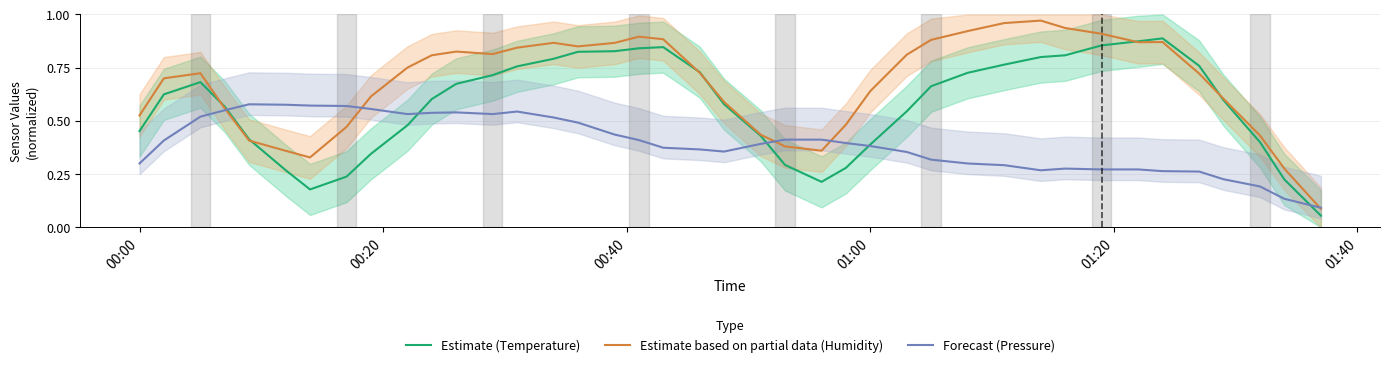

True or false: Estimate based on partial data (Humidity) has a value of 0.6 at 12.

False